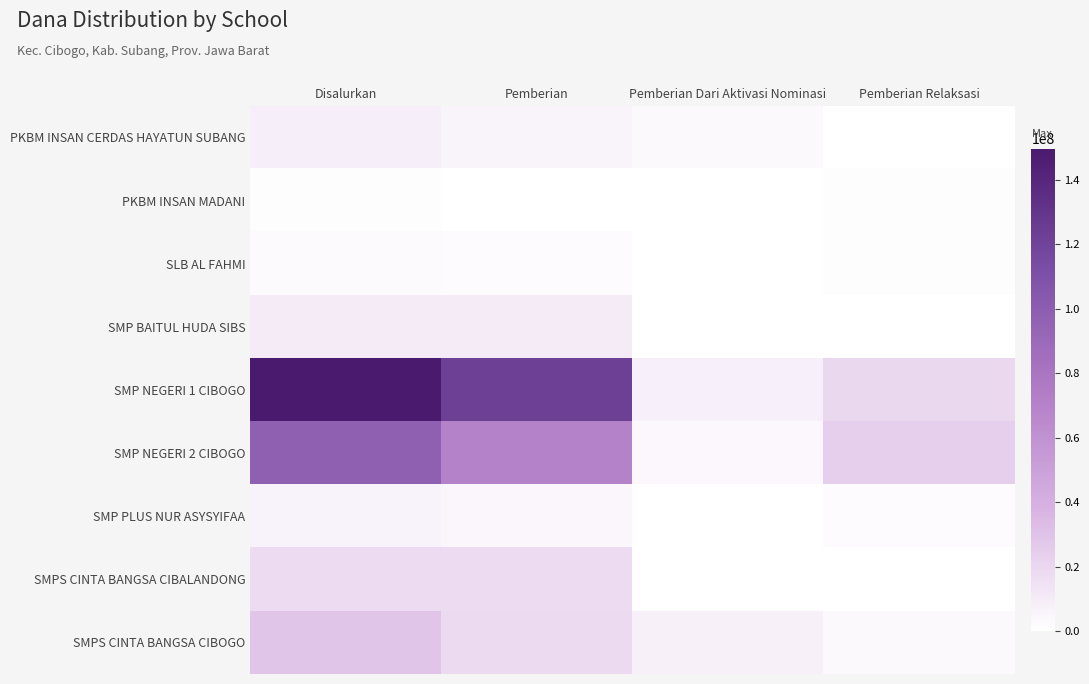

What is the spread (max minus min) of values at Pemberian Relaksasi?

23625000